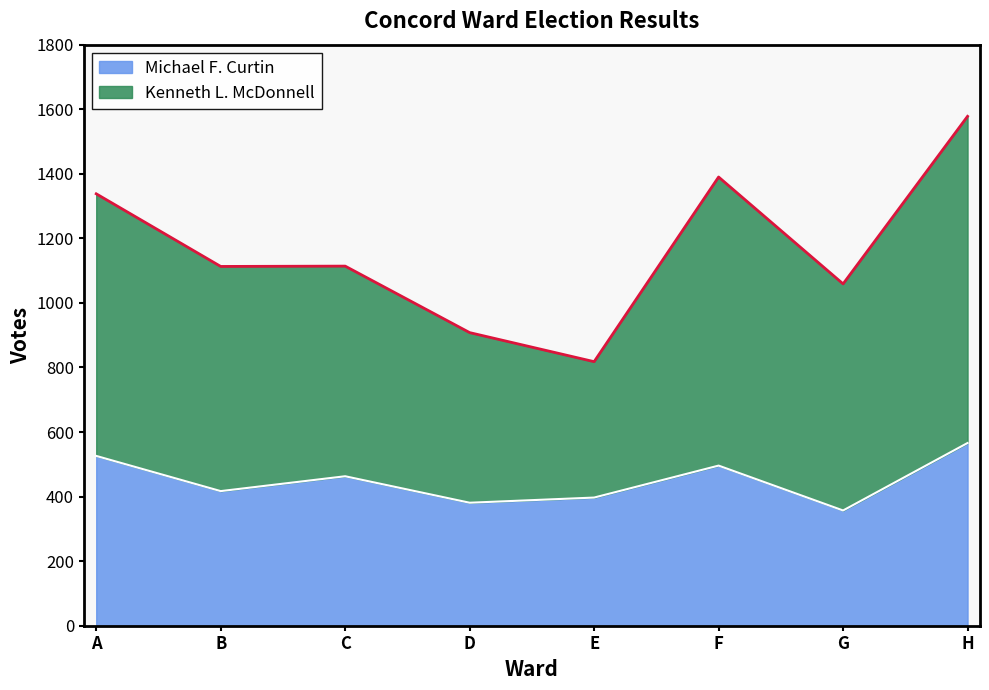

Which series changed the most between D and G?

Kenneth L. McDonnell